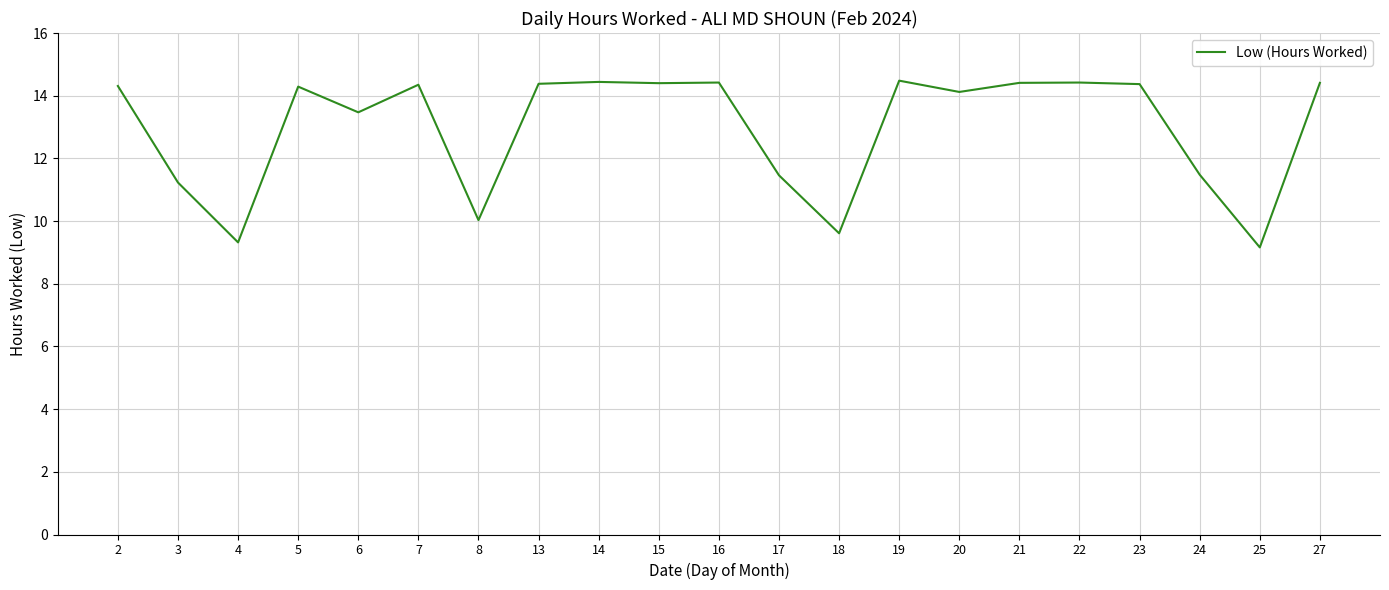

At which label is the value closest to 11?

3